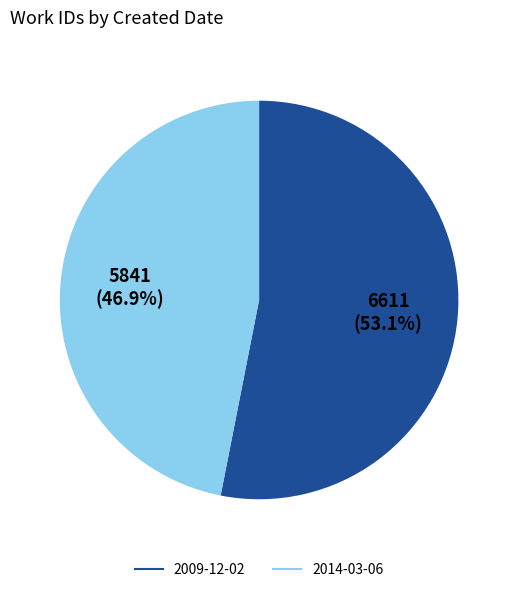

Count the number of slices in the pie.

2